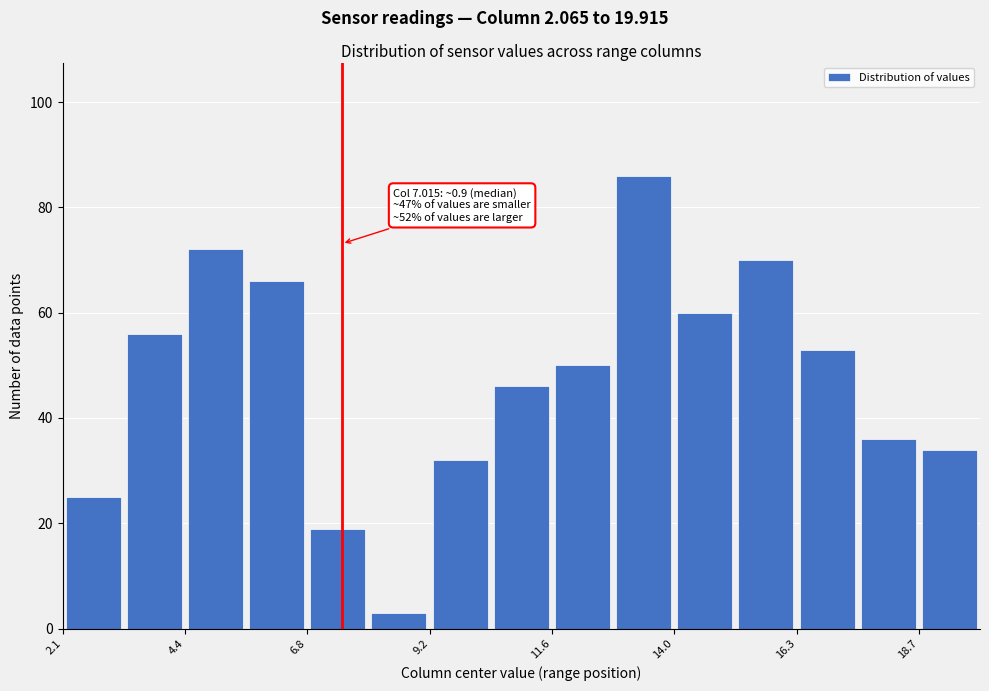

Read against the x-axis, roughly where is the centre of the tallest bar?

13.5